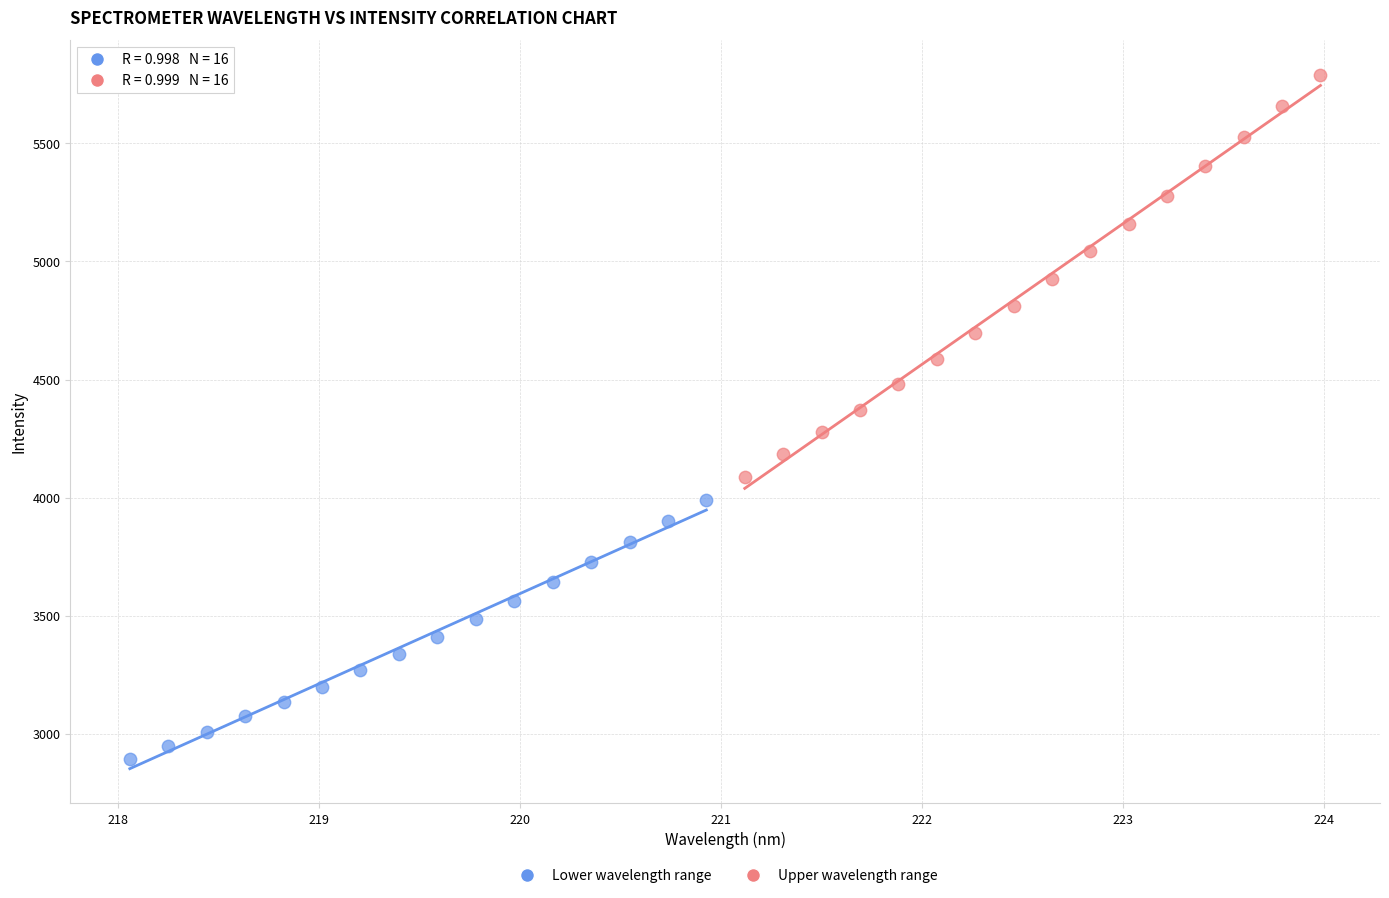

Which series reaches the minimum Y coordinate?

Lower wavelength range